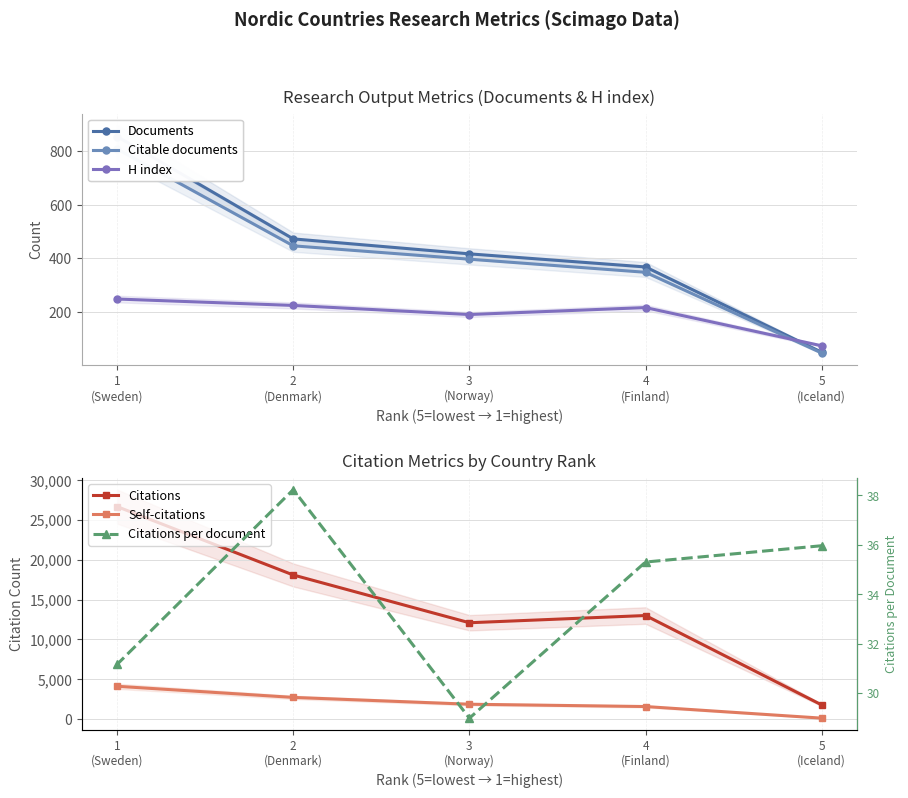

At which category does the chart reach its peak across all series?

1
(Sweden)